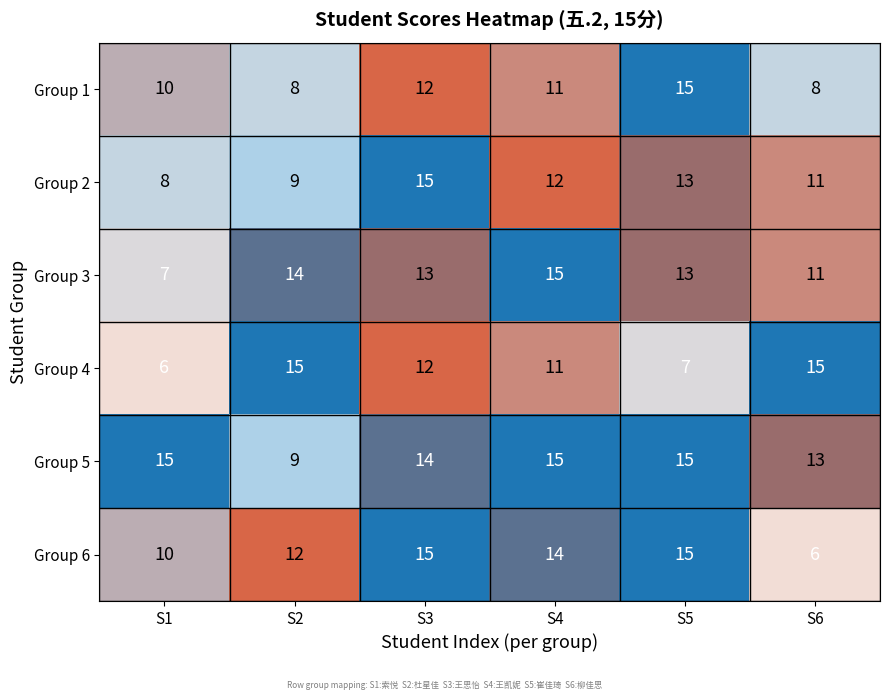

The value of Group 1 at S2 is 8. True or false?

True